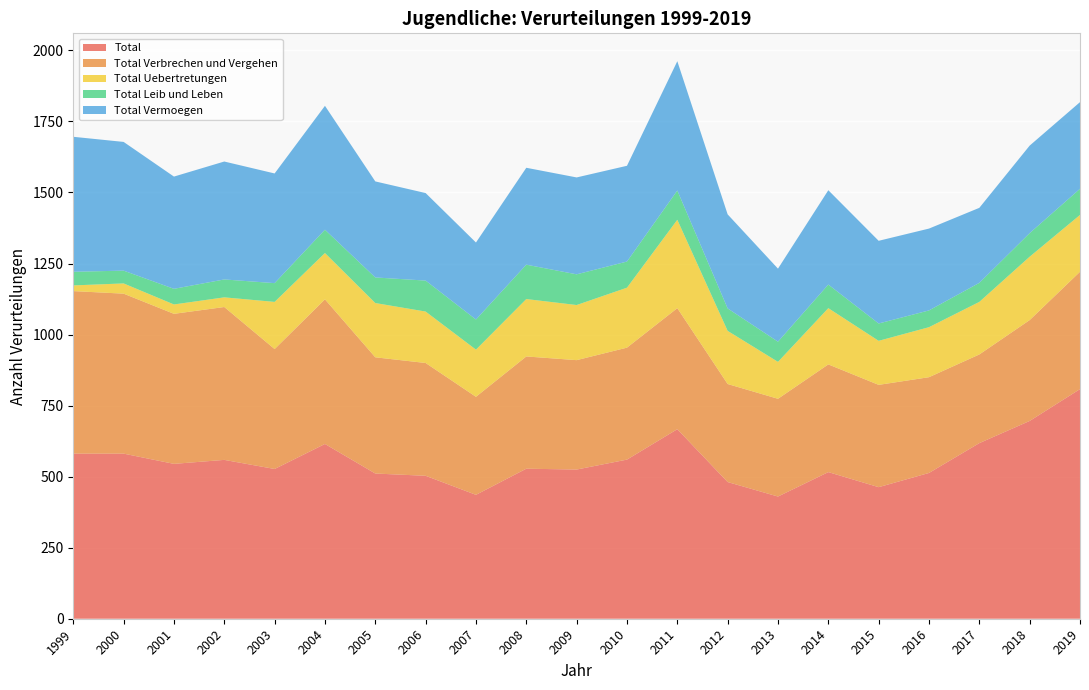

Reading left to right, what are all the values shown in this chart?

Total: 581	581	545	559	527	615	511	503	436	528	525	560	667	481	430	516	463	513	618	696	808
Total Verbrechen und Vergehen: 572	563	528	538	422	509	409	397	345	395	385	394	426	345	344	379	360	337	312	355	413
Total Uebertretungen: 20	36	33	34	166	163	191	181	166	202	194	211	311	187	130	198	155	176	185	223	200
Total Leib und Leben: 48	45	55	63	66	82	90	109	106	121	108	92	103	79	71	83	61	59	67	83	92
Total Vermoegen: 475	453	395	415	386	436	338	308	271	341	341	337	455	331	257	332	291	288	264	308	305